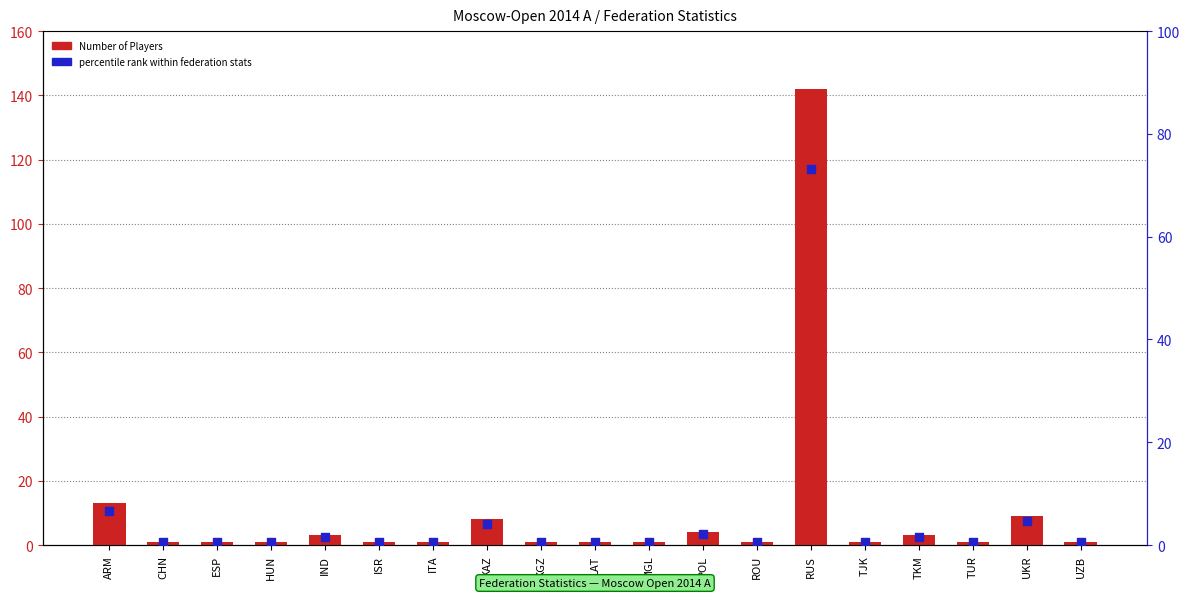

Is the value of Number of Players at MGL greater than the value of percentile rank within federation stats at ROU?

Yes